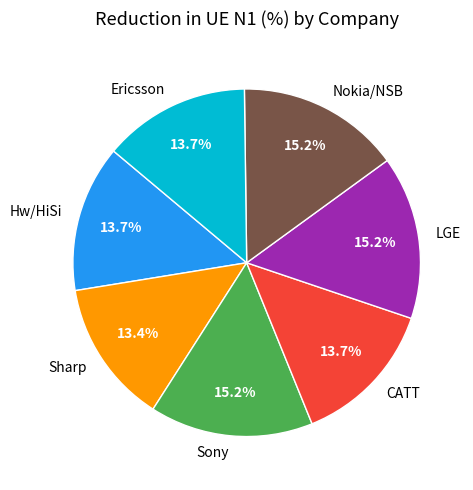

Is Sony the majority of the pie?

No